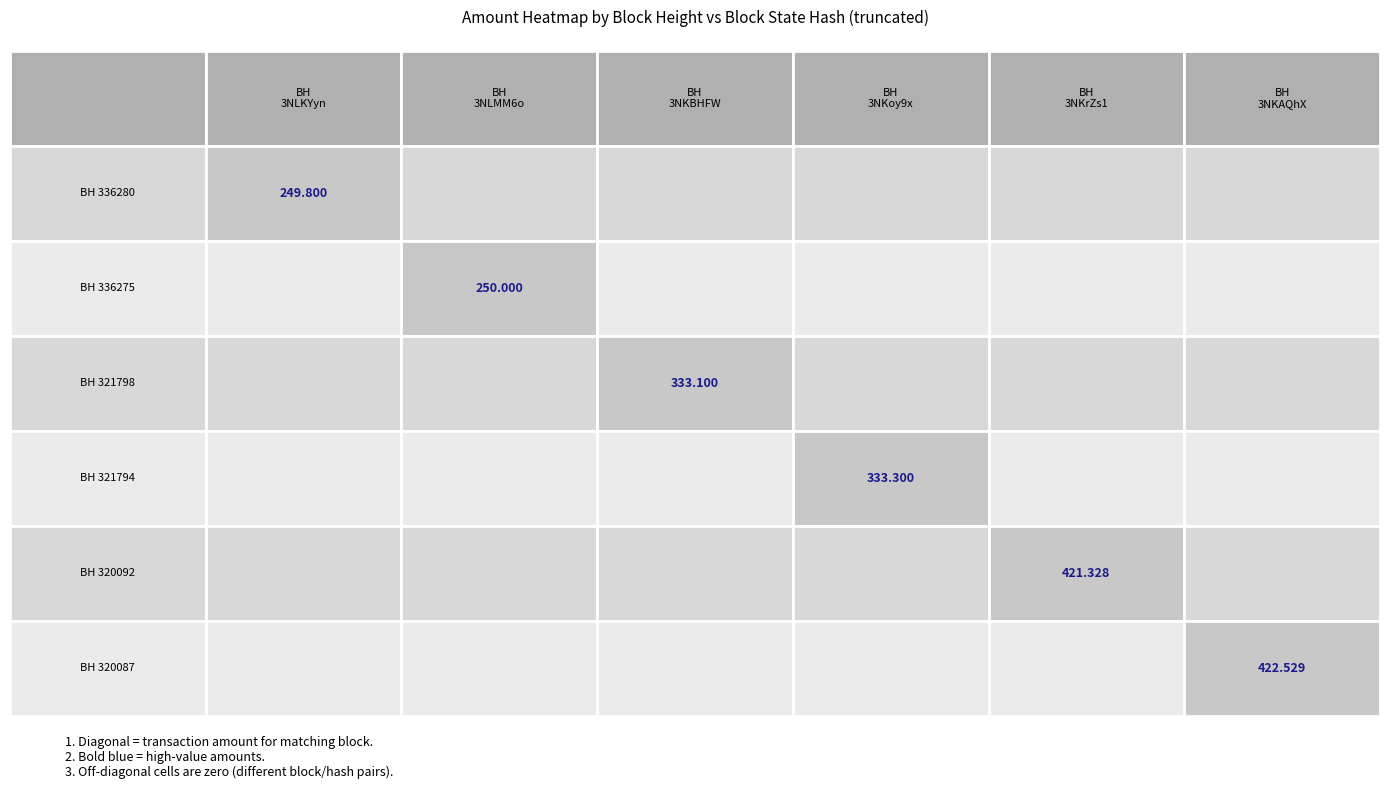

The 321794 series shows -221.6 at 321798. True or false?

False